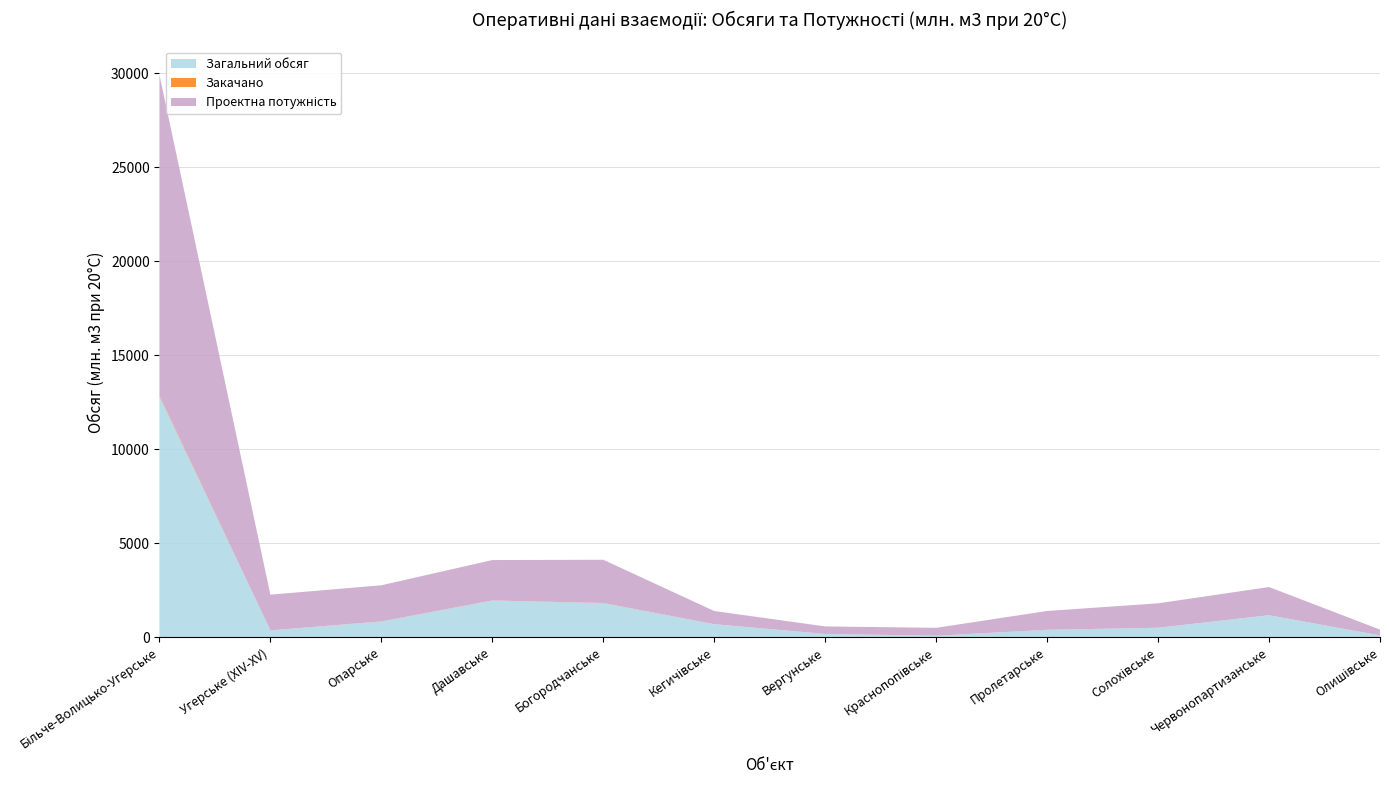

Reading left to right, list all the values displayed in this chart.

Загальний обсяг: Більче-Волицько-Угерське=12816.7	Угерське (XIV-XV)=364.2	Опарське=836.5	Дашавське=1952.3	Богородчанське=1812.5	Кегичівське=695.1	Вергунське=175.9	Краснопопівське=80.8	Пролетарське=393.2	Солохівське=504.3	Червонопартизанське=1171.3	Олишівське=96.1
Проектна потужність: Більче-Волицько-Угерське=17050.0	Угерське (XIV-XV)=1900.0	Опарське=1920.0	Дашавське=2150.0	Богородчанське=2300.0	Кегичівське=700.0	Вергунське=400.0	Краснопопівське=420.0	Пролетарське=1000.0	Солохівське=1300.0	Червонопартизанське=1500.0	Олишівське=310.0
Закачано: Більче-Волицько-Угерське=51.6	Угерське (XIV-XV)=0.0	Опарське=8.3	Дашавське=4.1	Богородчанське=9.3	Кегичівське=0.0	Вергунське=0.0	Краснопопівське=0.0	Пролетарське=4.0	Солохівське=0.0	Червонопартизанське=0.0	Олишівське=0.0